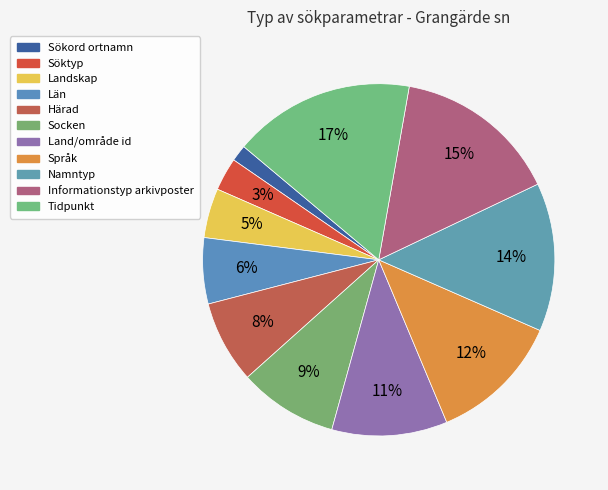

Does Socken account for over 50% of the chart?

No